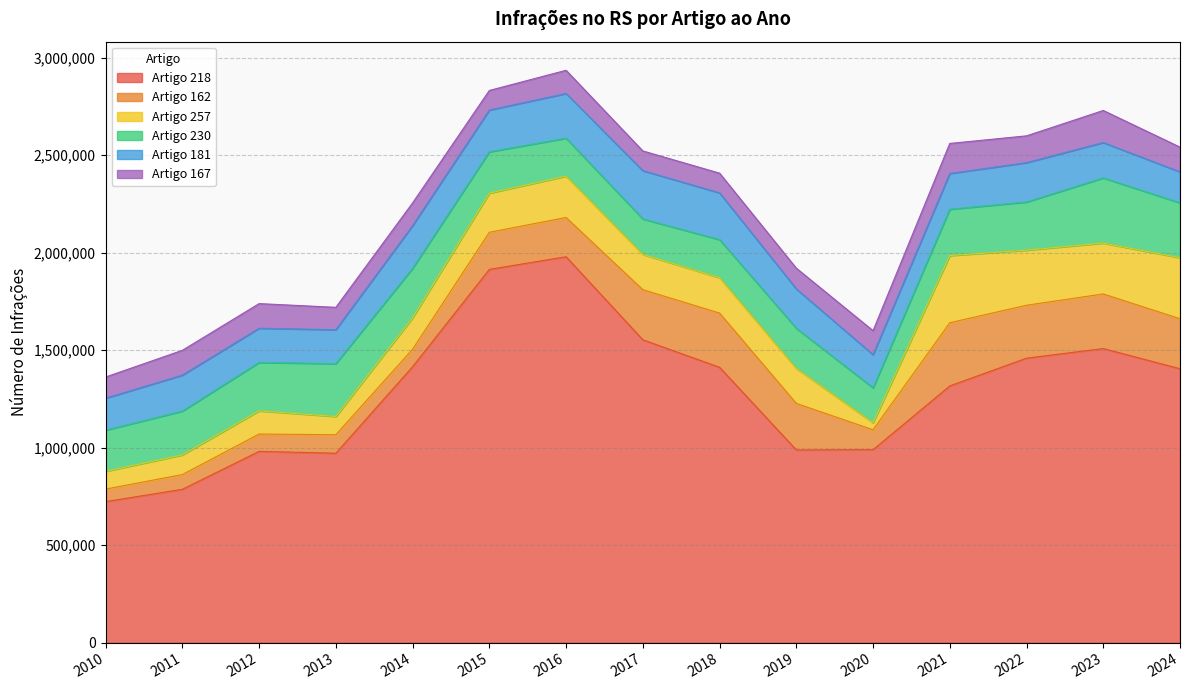

Is it true that 218 equals 1913712 at 2015?

True